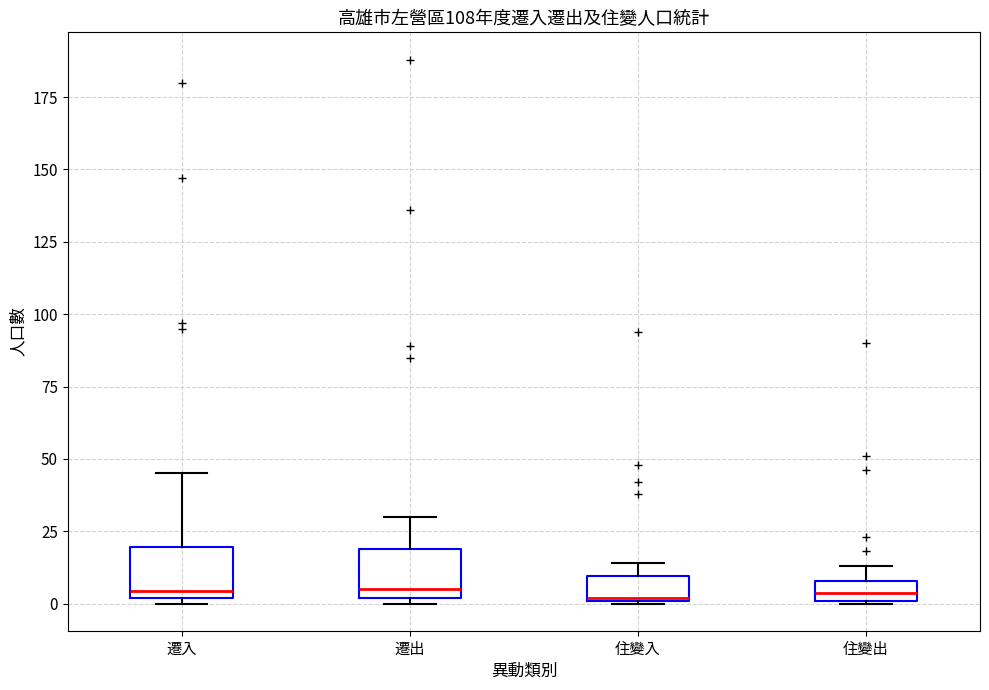

Where is the upper edge of the box for 遷出 on the y-axis? The values are not printed on the chart, so give them approximately, as read against the axis.

20